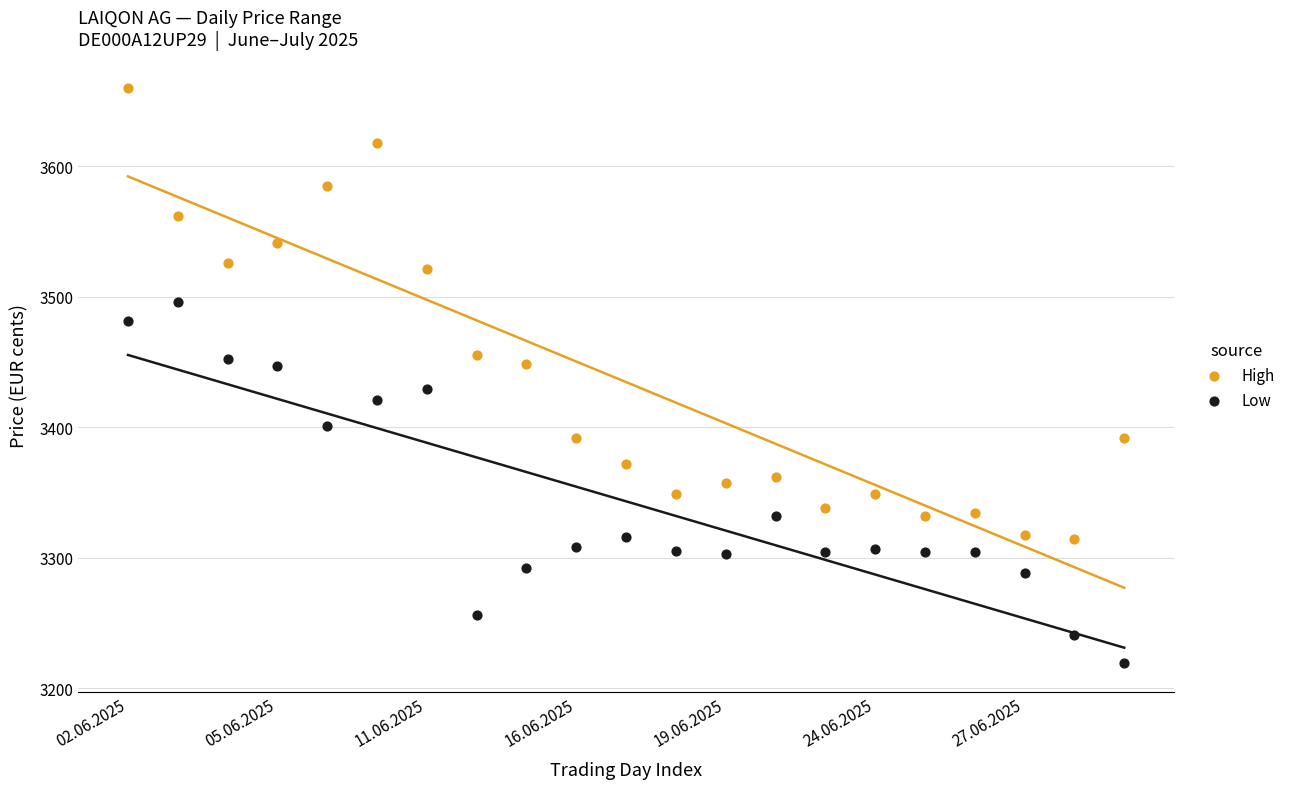

Which series reaches the minimum Y coordinate?

Low